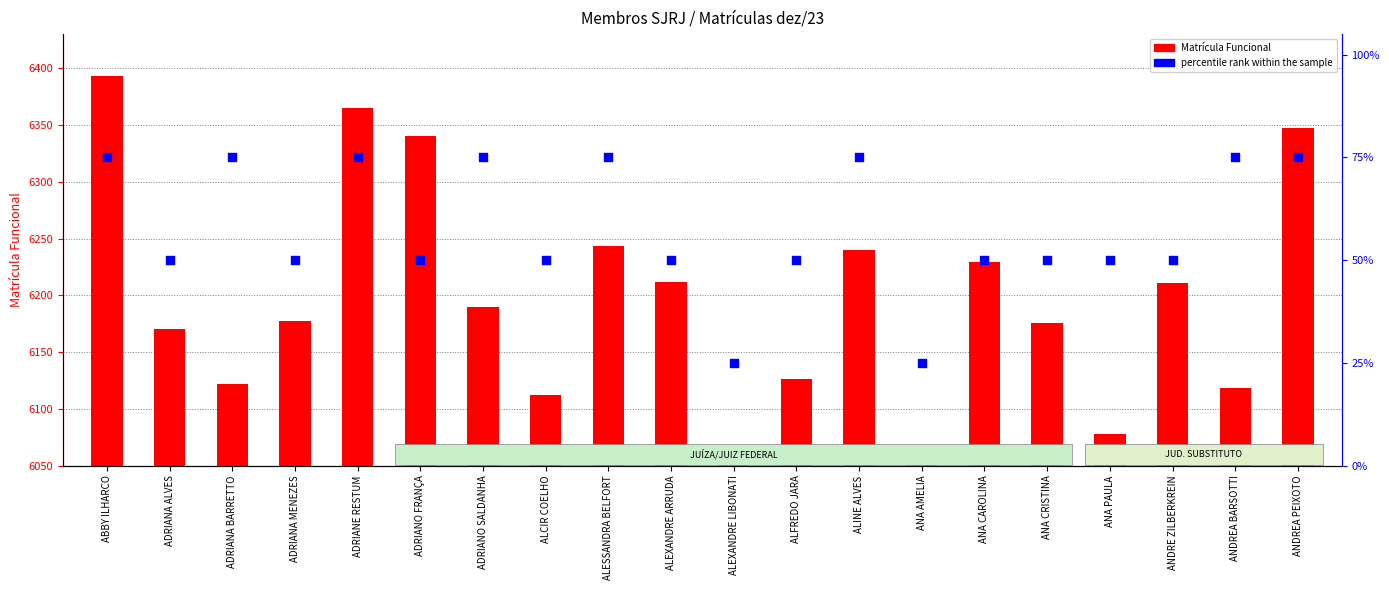

At which category is the sum across all series the highest?

ABBY ILHARCO